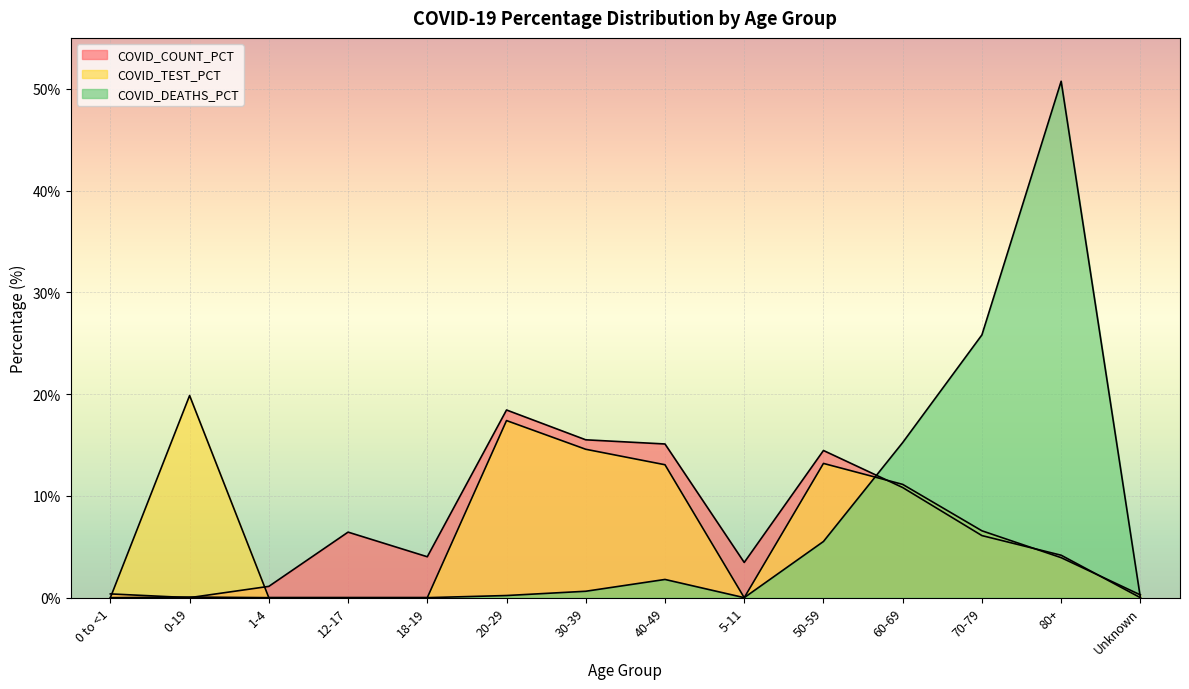

What is the difference between the highest and lowest values at Unknown?

0.3